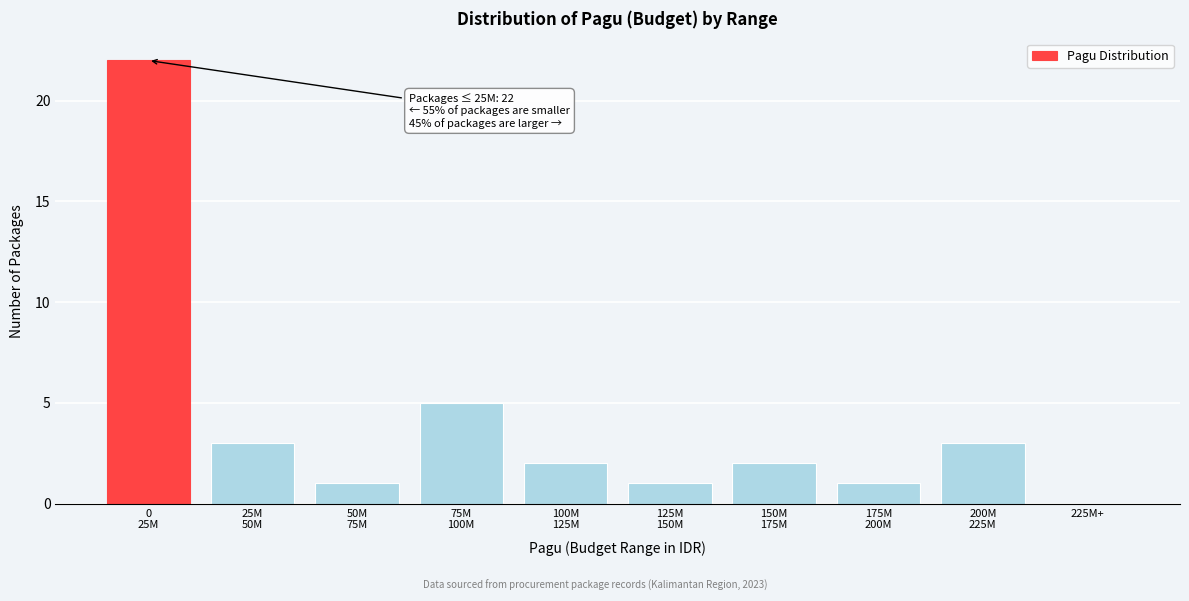

What is the greatest value displayed?

22